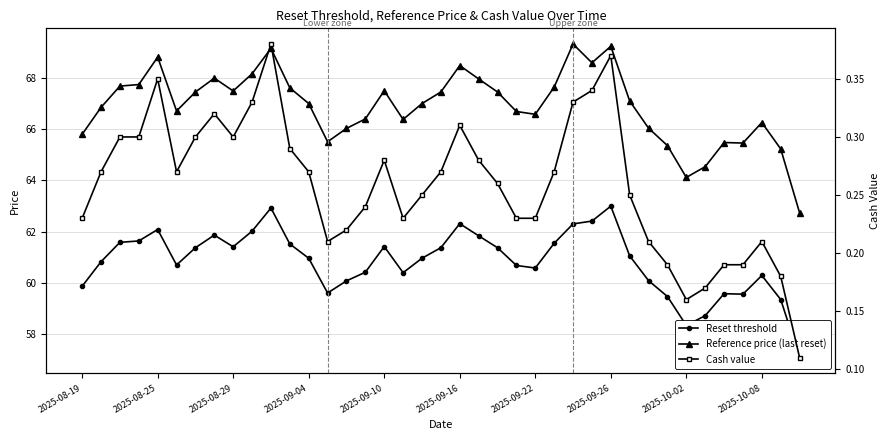

How many values in the Reset threshold series are below 60?

9